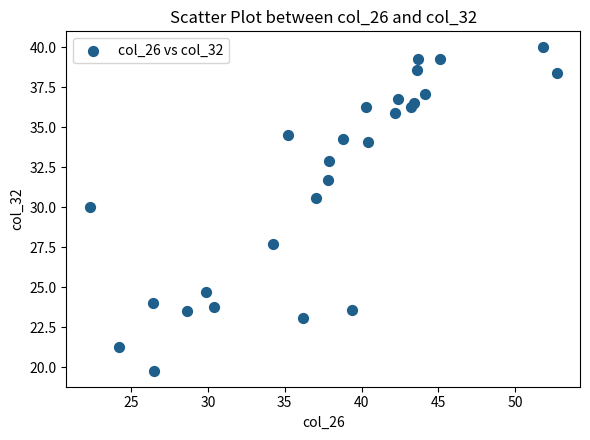

What Y value in the scatter plot is closest to 29?

30.0